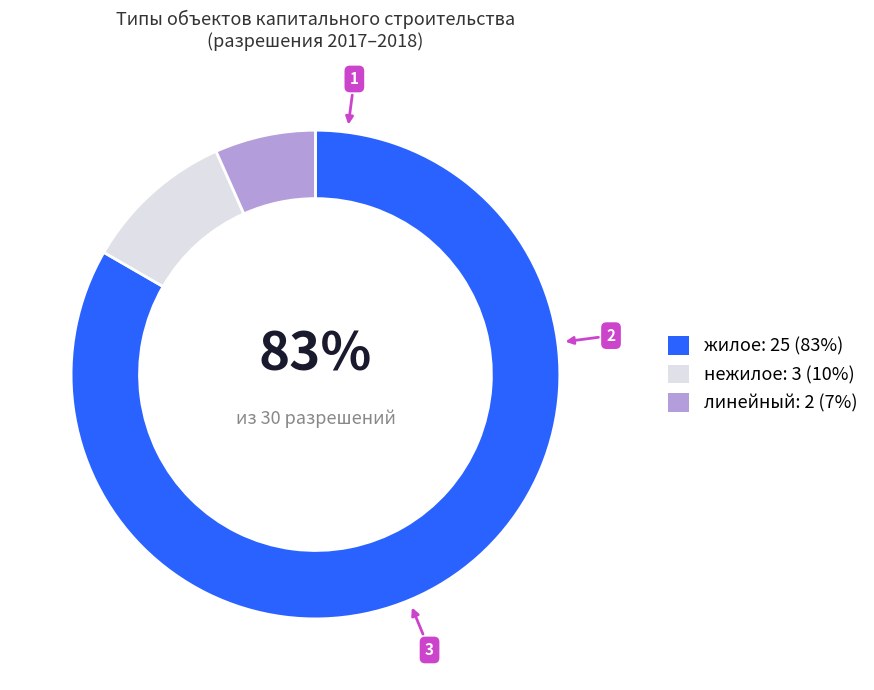

To the nearest percent, what is the combined percentage of нежилое and жилое?

93%